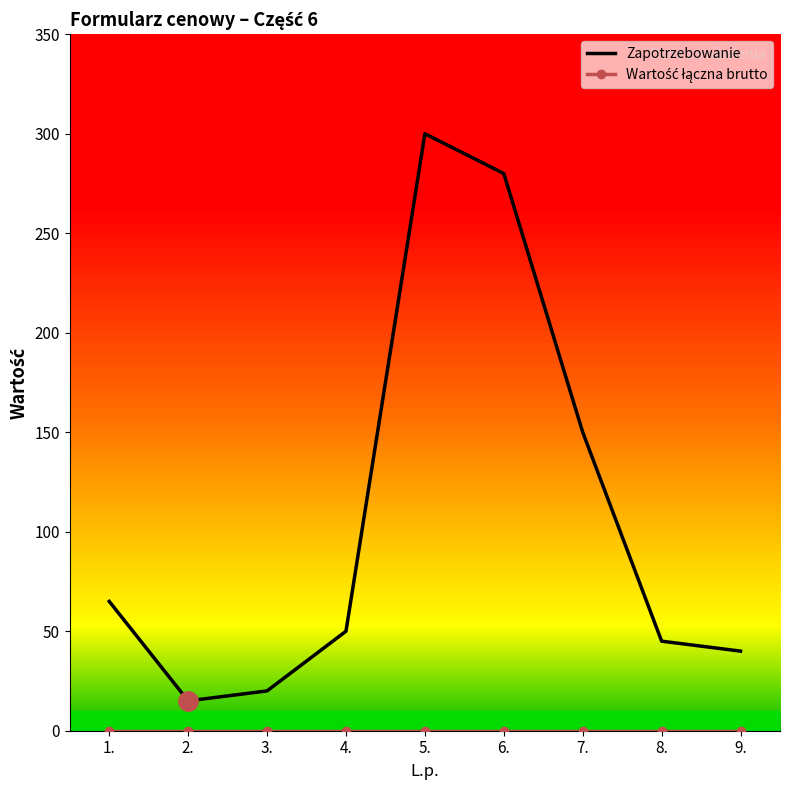

Is it true that Zapotrzebowanie equals 64 at 9.?

False